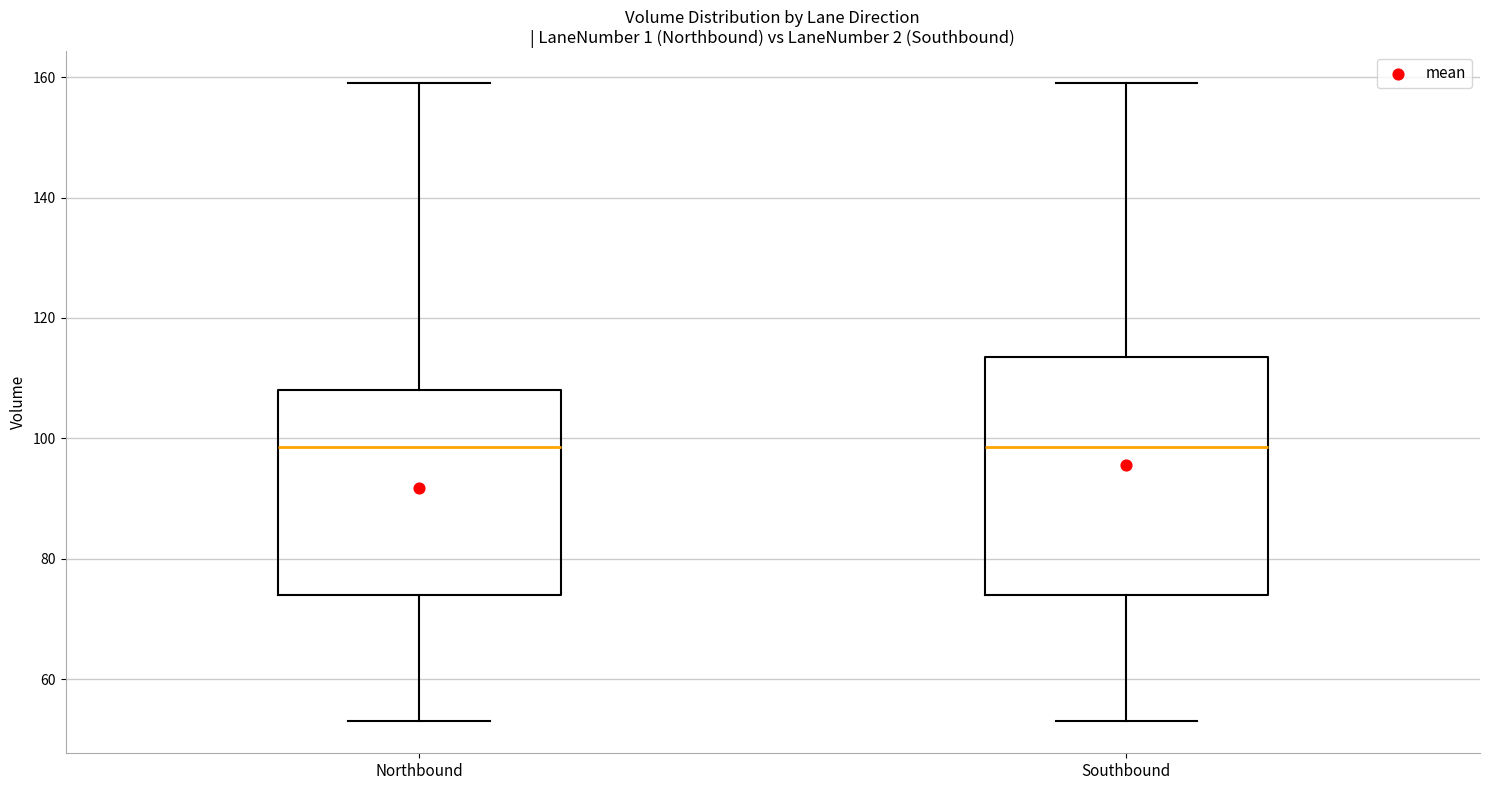

Reading left to right, read every box against the y-axis: the position of its median line, the range the box covers, and the ends of its whiskers. The values are not printed on the chart, so give them approximately, as read against the axis.

Northbound: median 98, box 74 to 108, whiskers 54 to 160
Southbound: median 98, box 74 to 114, whiskers 54 to 160